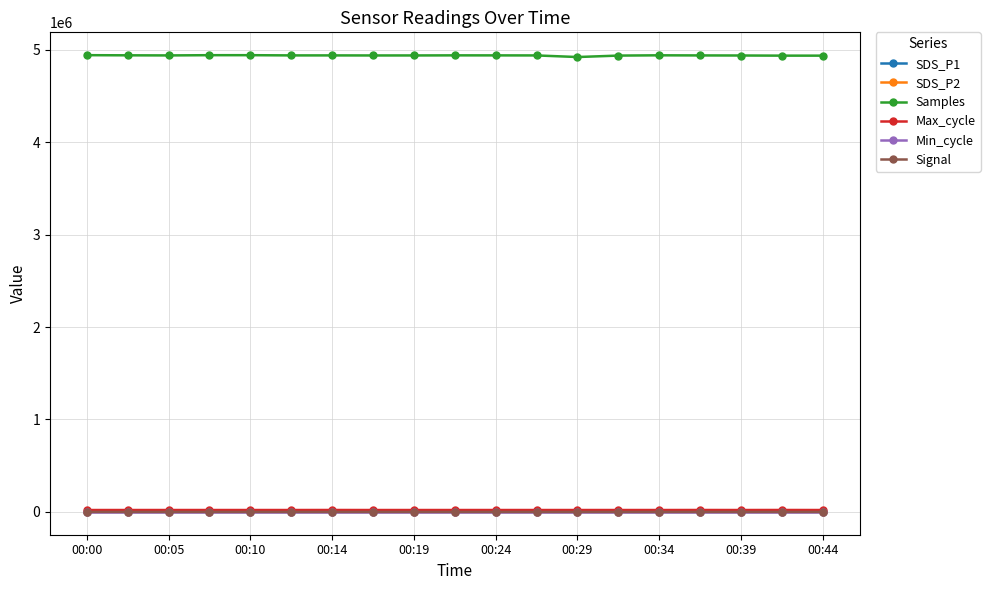

What is the lowest value of the Samples series?

4922480.0